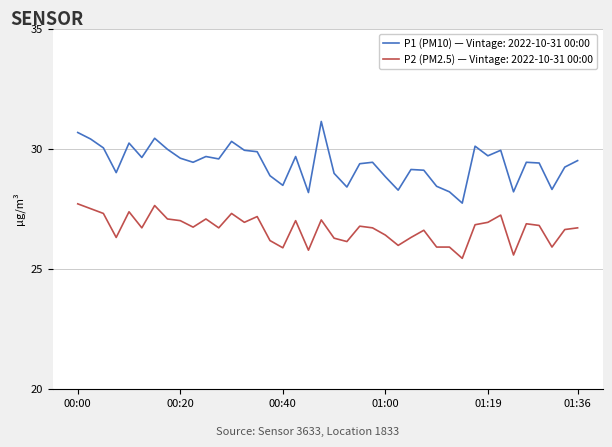

Which series has the widest spread of values?

P1 (PM10) — Vintage: 2022-10-31 00:00